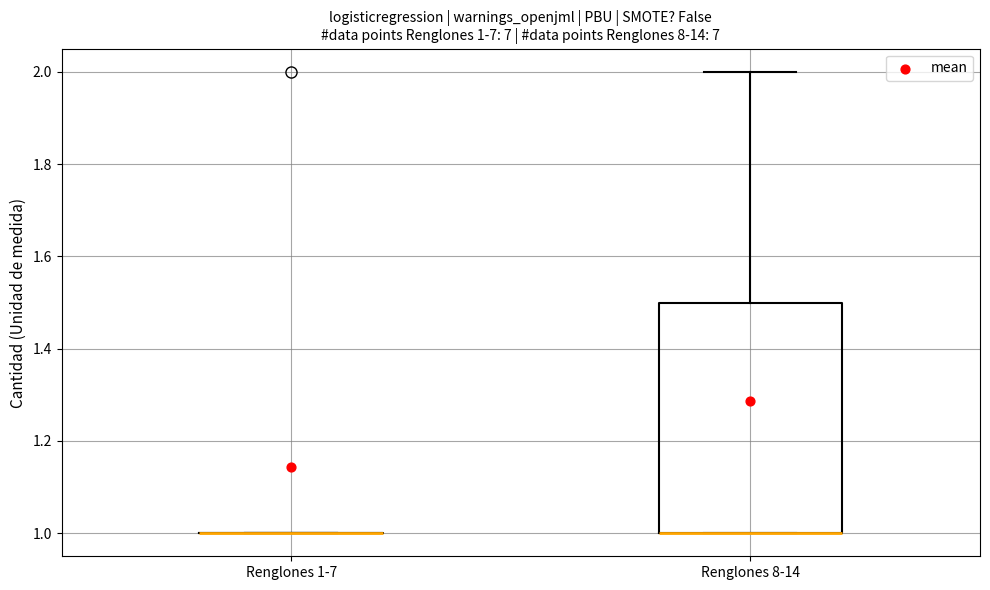

Which box is the tallest, from its lower edge to its upper edge?

Renglones 8-14